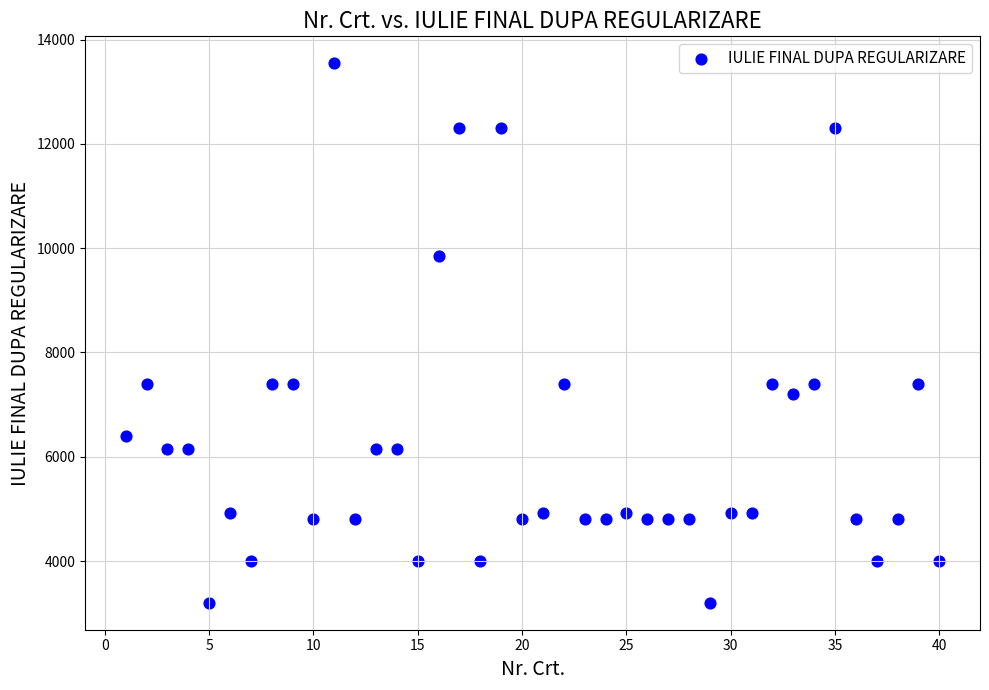

What is the range of Y values (max minus min)?

10345.1